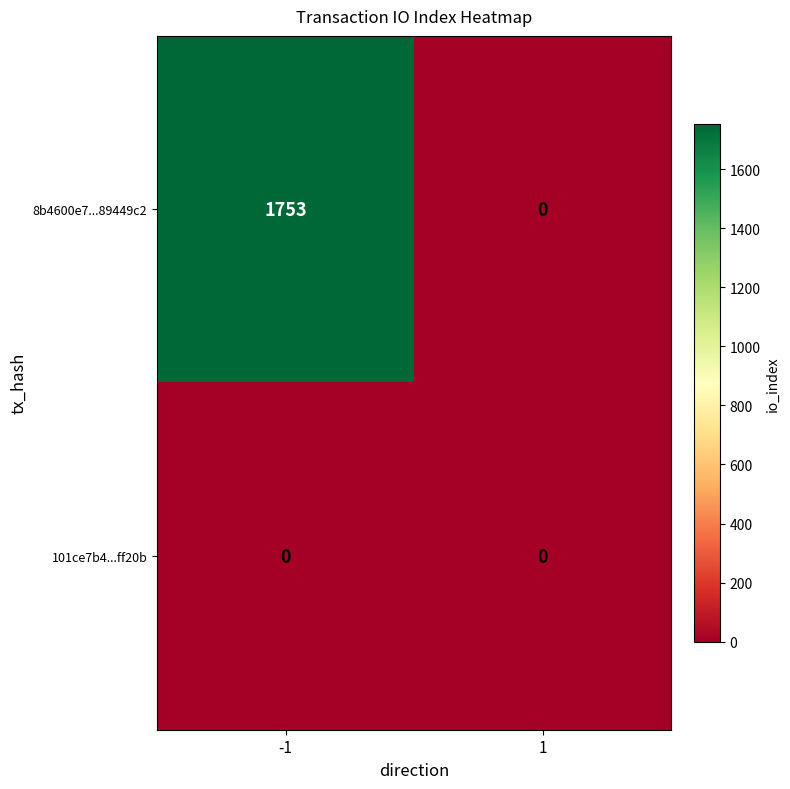

What value does the 8b4600e7...89449c2 series have at -1, to the nearest 10?

1750